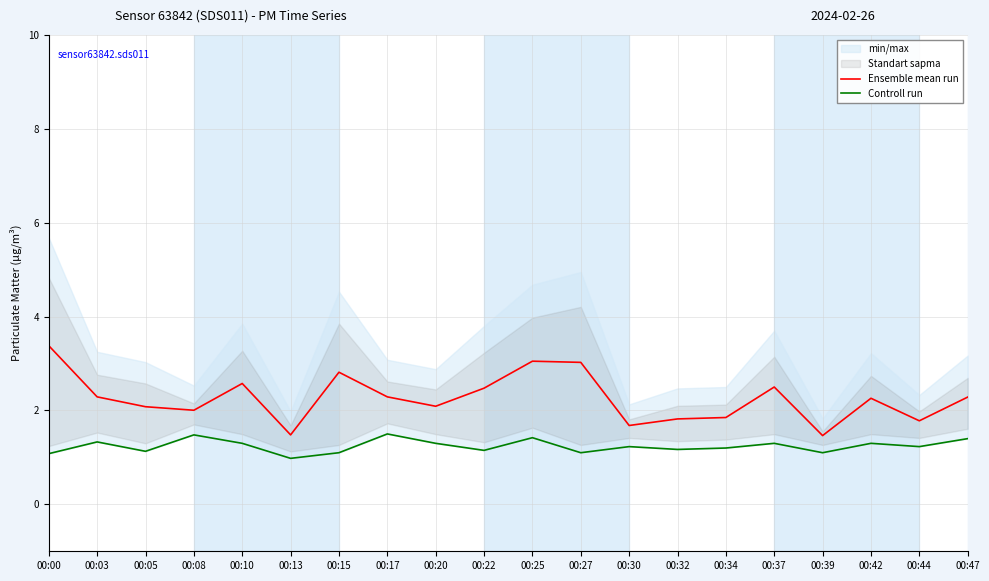

Where is the first local minimum for Controll run?

00:05